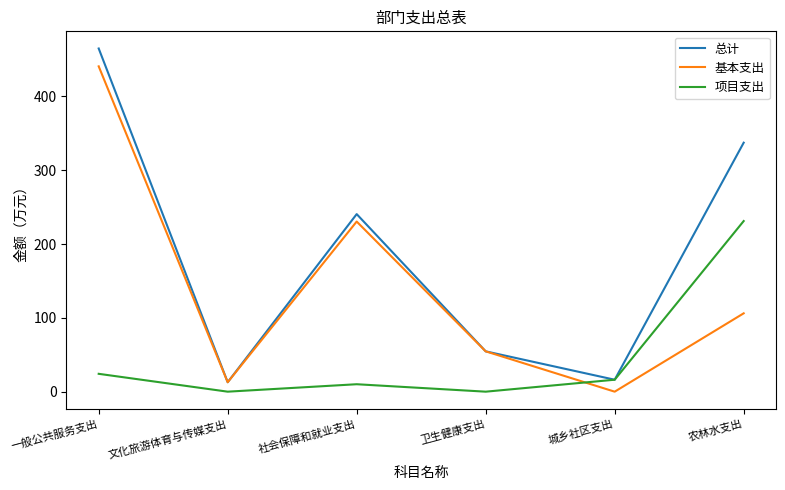

What is the minimum value for 总计?

12.8